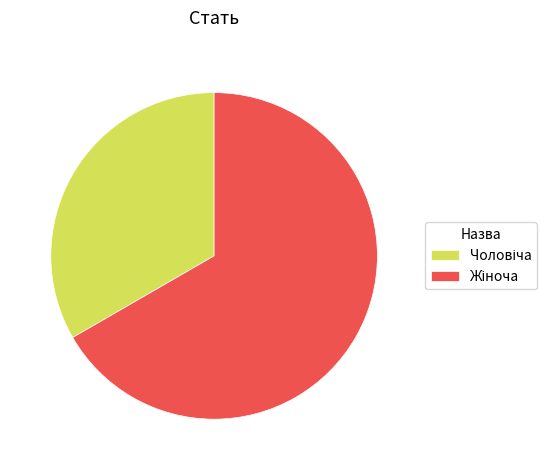

Is there a majority slice in this chart?

Yes